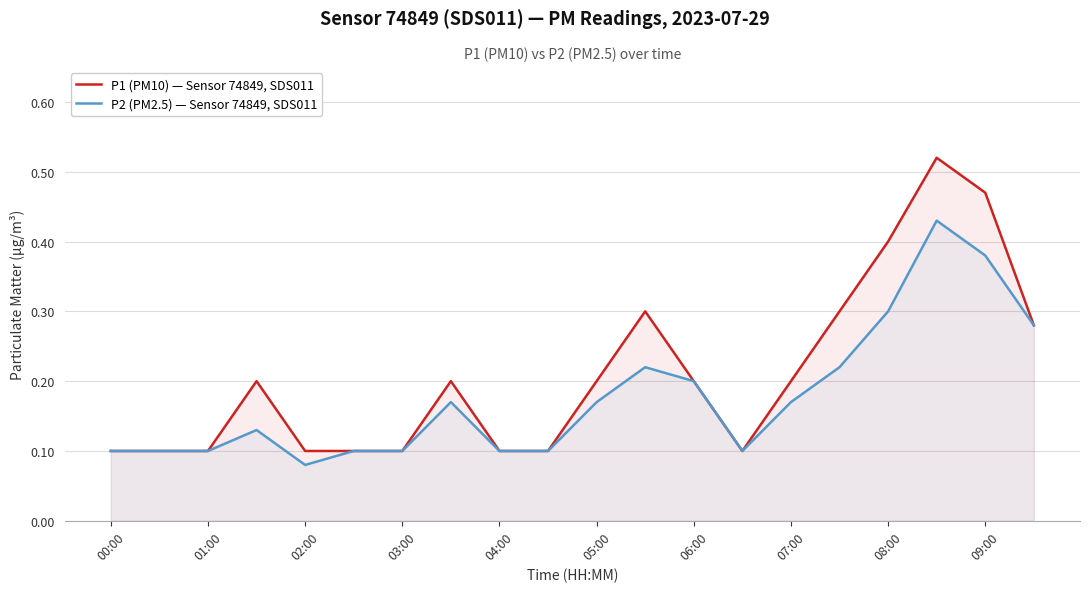

How many interior local valleys does the P1 (PM10) — Sensor 74849, SDS011 series have?

1